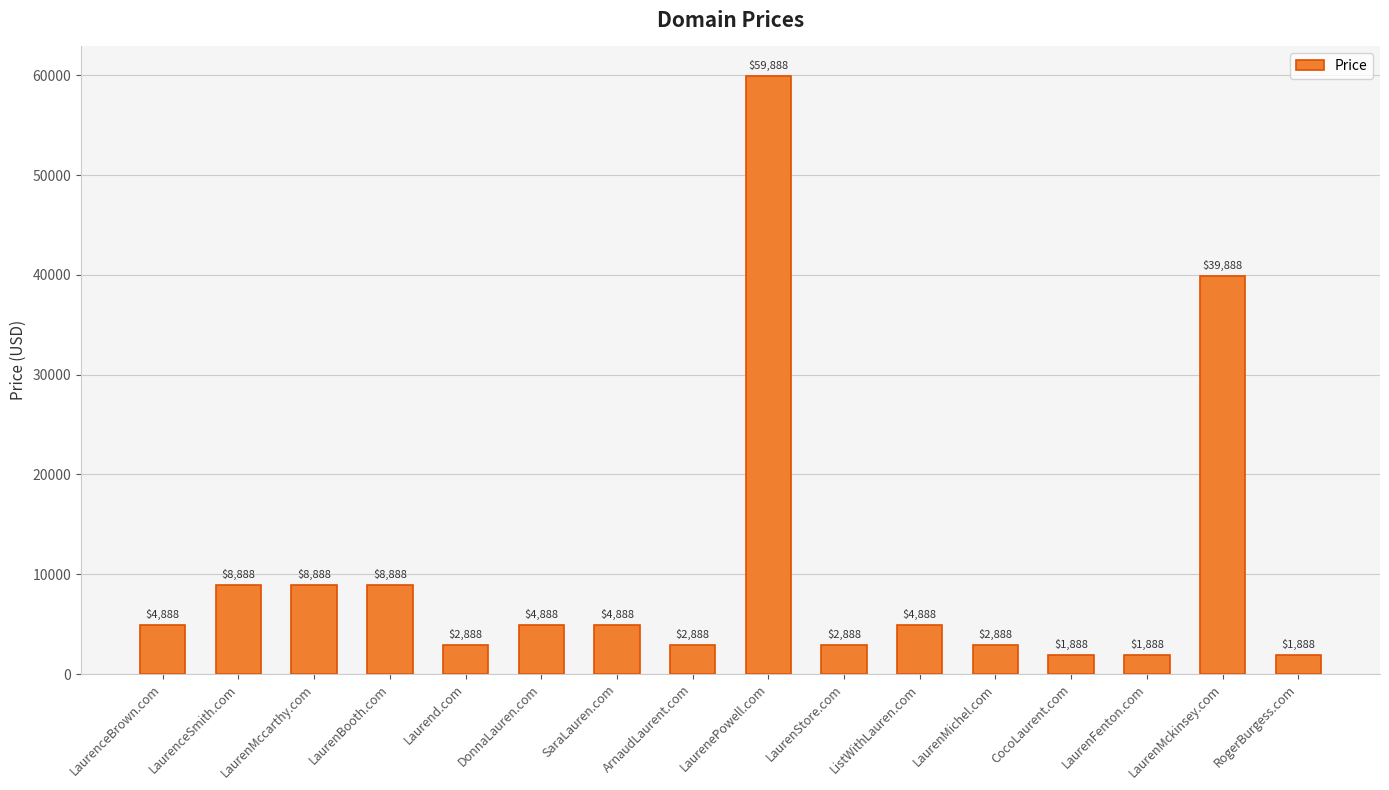

Does the chart contain stacked bars?

No